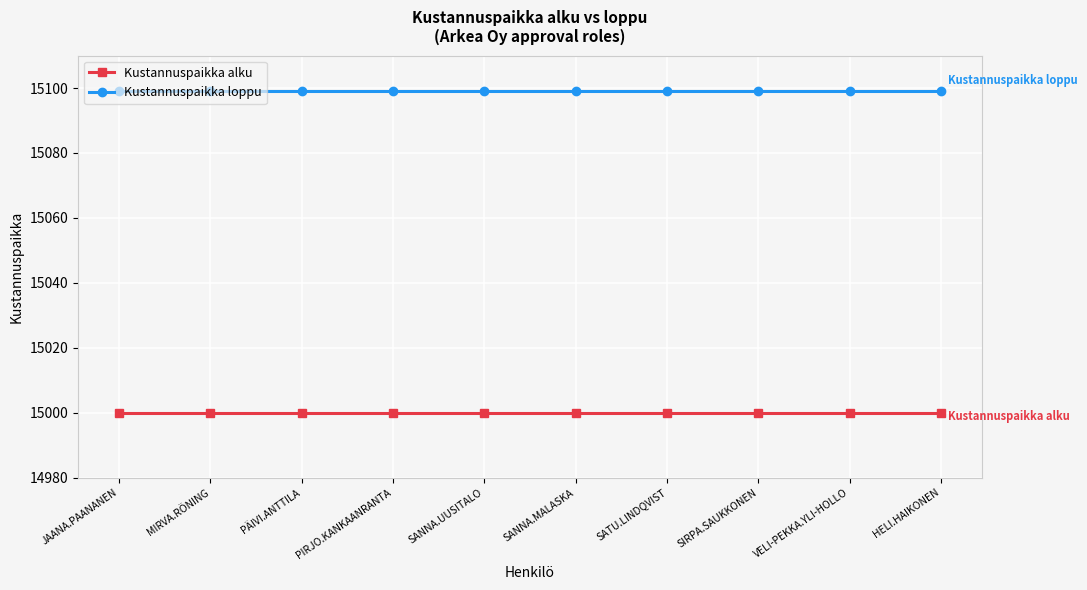

Which series has the largest total across all categories?

Kustannuspaikka loppu